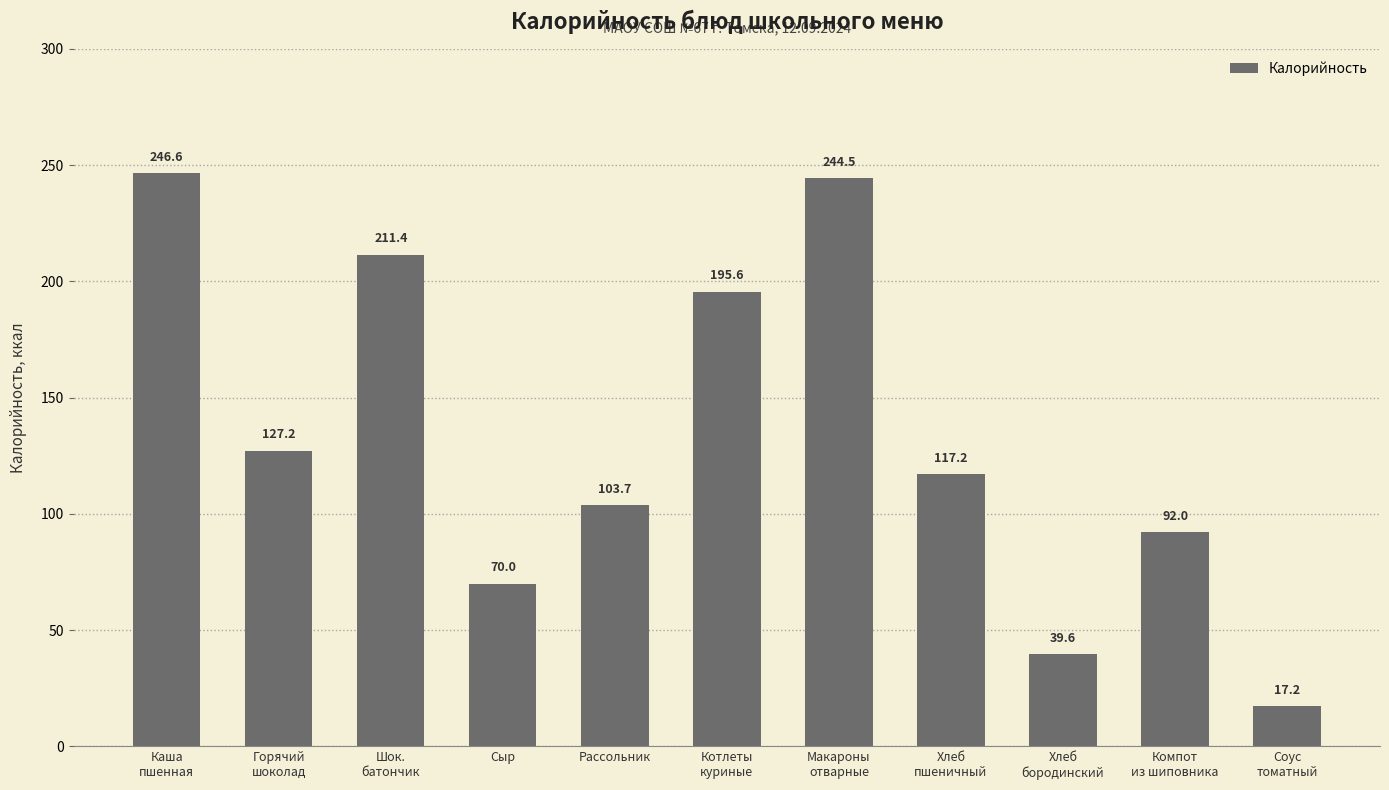

What is the sum of the values at Компот
из шиповника and Горячий
шоколад?

219.2